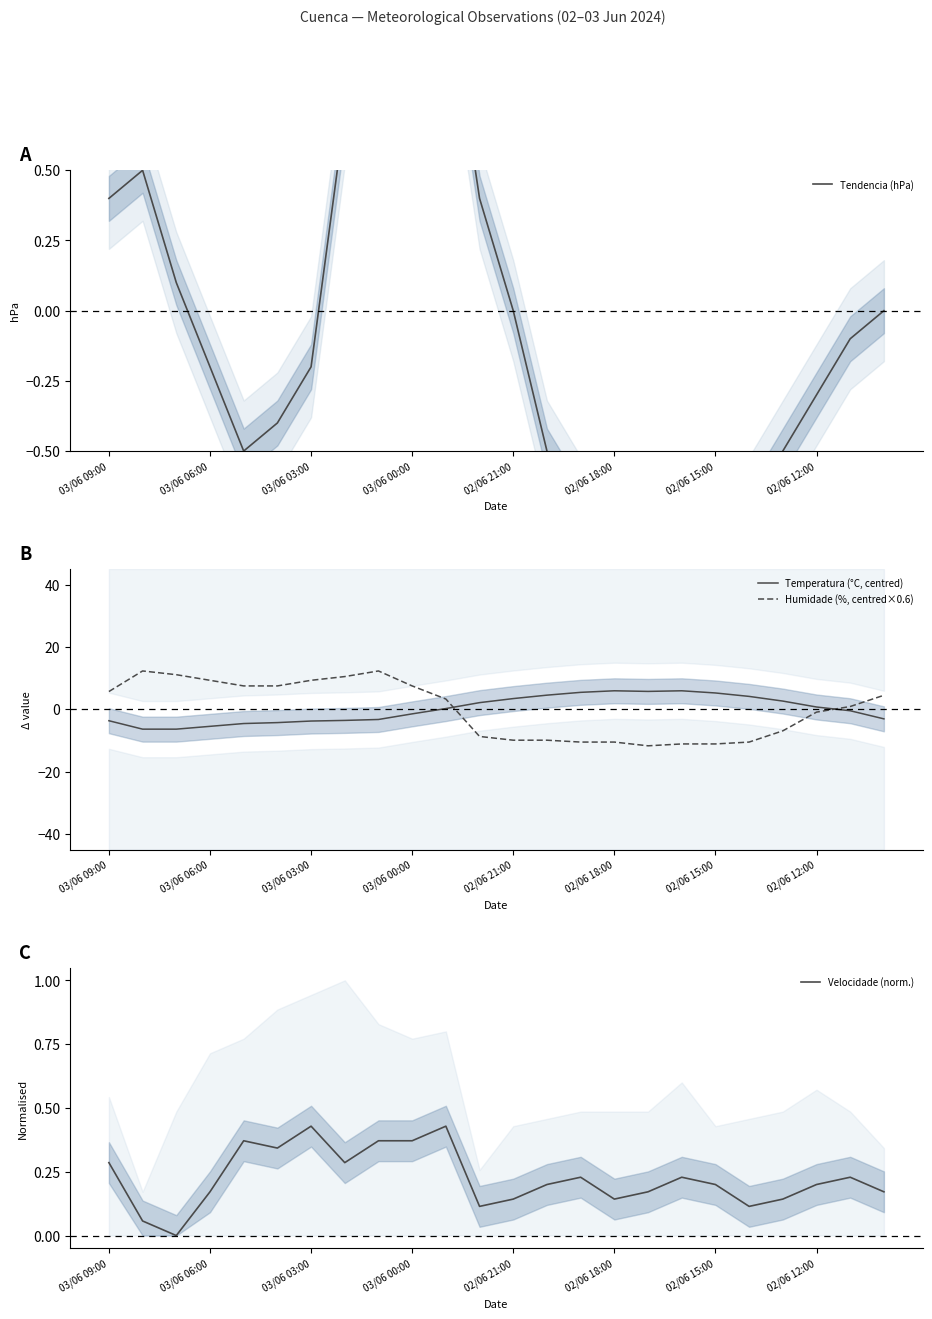

What is the total value across all series at 16?

-6.8